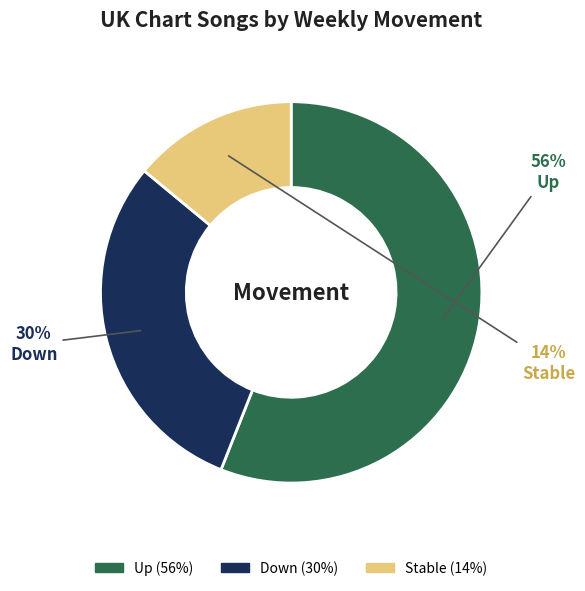

Is there a majority slice in this chart?

Yes